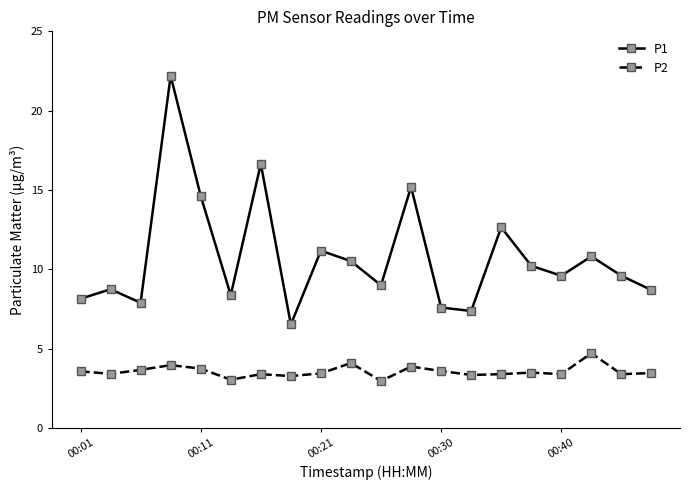

What is the value of the P1 point at the 6th from the left?

8.4